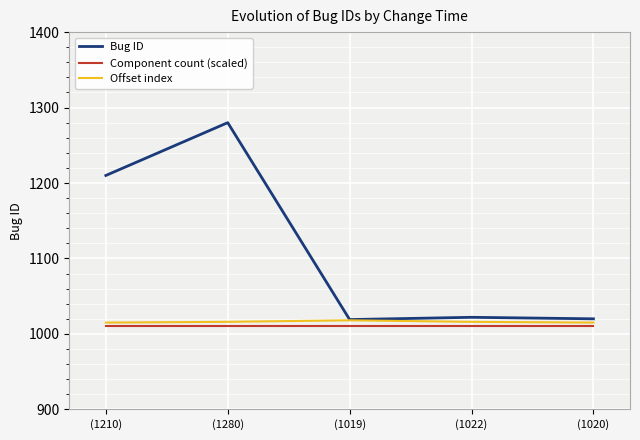

True or false: Offset index and Component count (scaled) intersect in this chart.

False